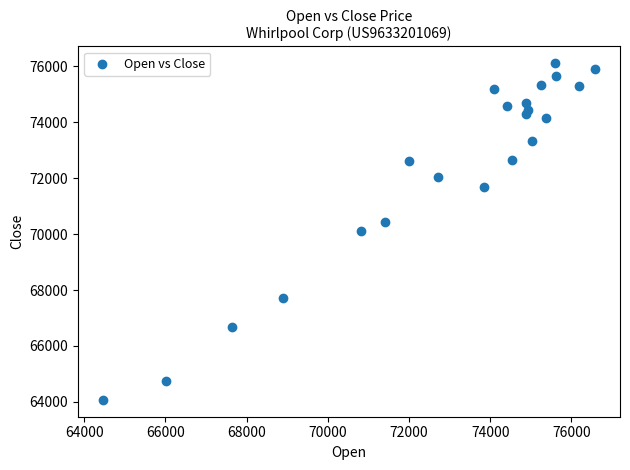

What is the range of X values (max minus min)?

12132